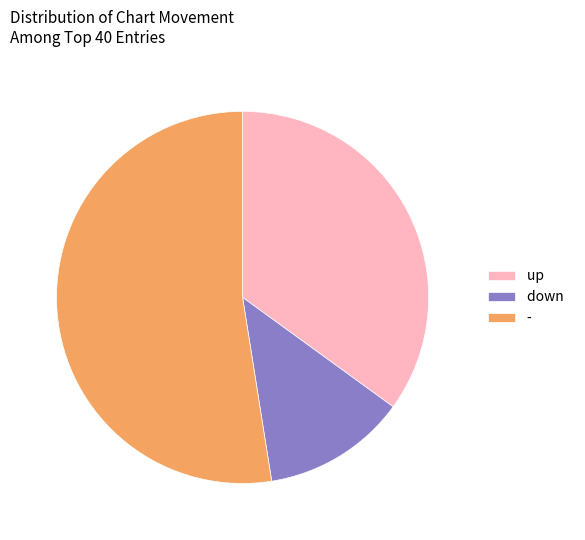

Approximately how many times larger is the value at down compared to up?

0.4